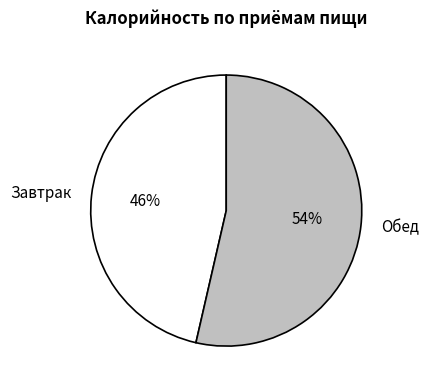

Which category has the biggest portion of the pie?

Обед